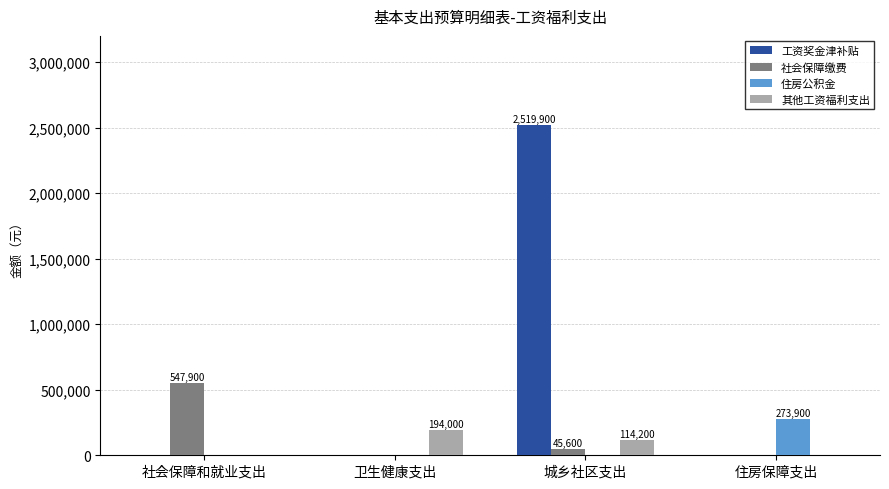

Count the 其他工资福利支出 values in the range 0 to 194000.

4